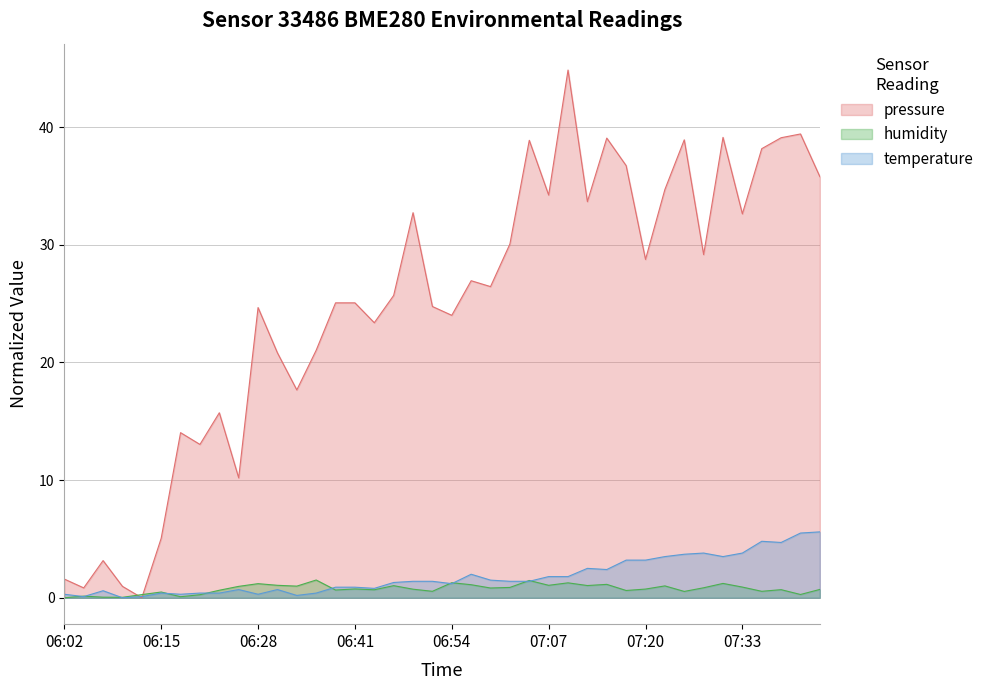

How many interior local valleys does the pressure series have?

13